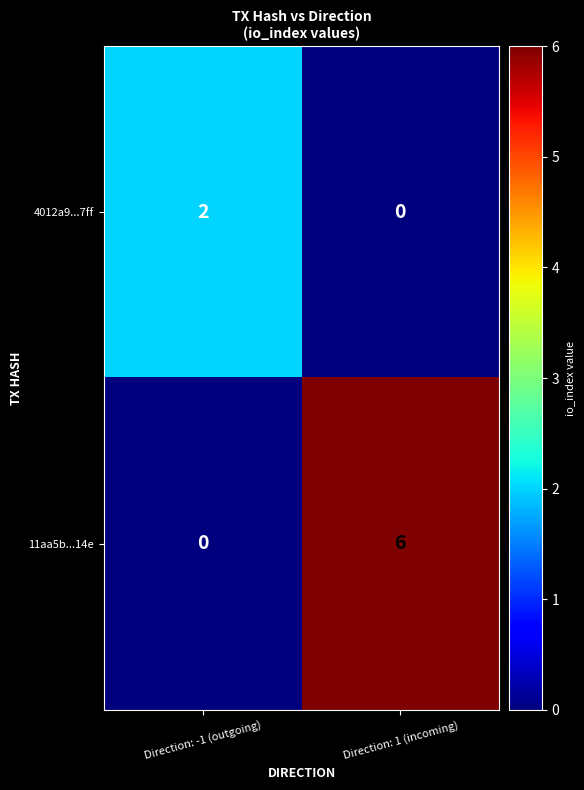

Rank the categories by 4012a9...7ff value from lowest to highest.

Direction: 1 (incoming), Direction: -1 (outgoing)